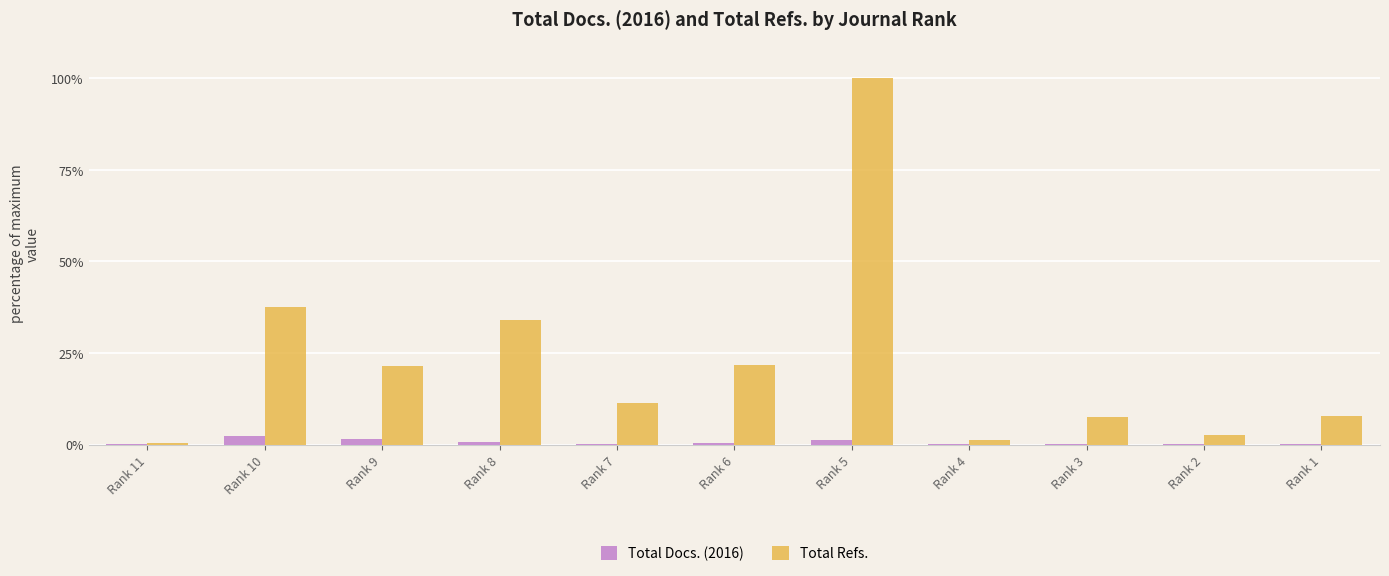

What is the maximum value for Total Refs.?

100.0